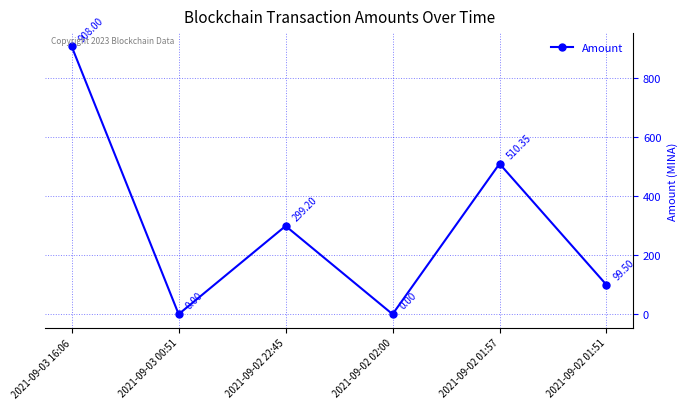

What position from the left is 2021-09-03 16:06?

1